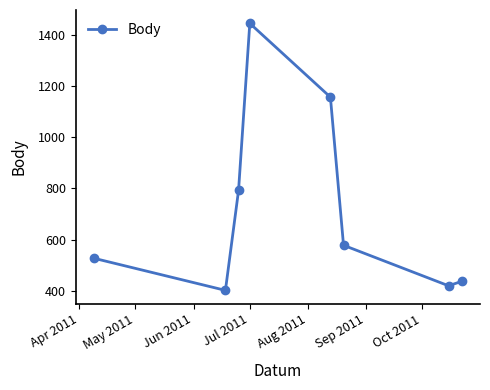

How many interior local peaks (higher than both neighbors) does the data have?

1